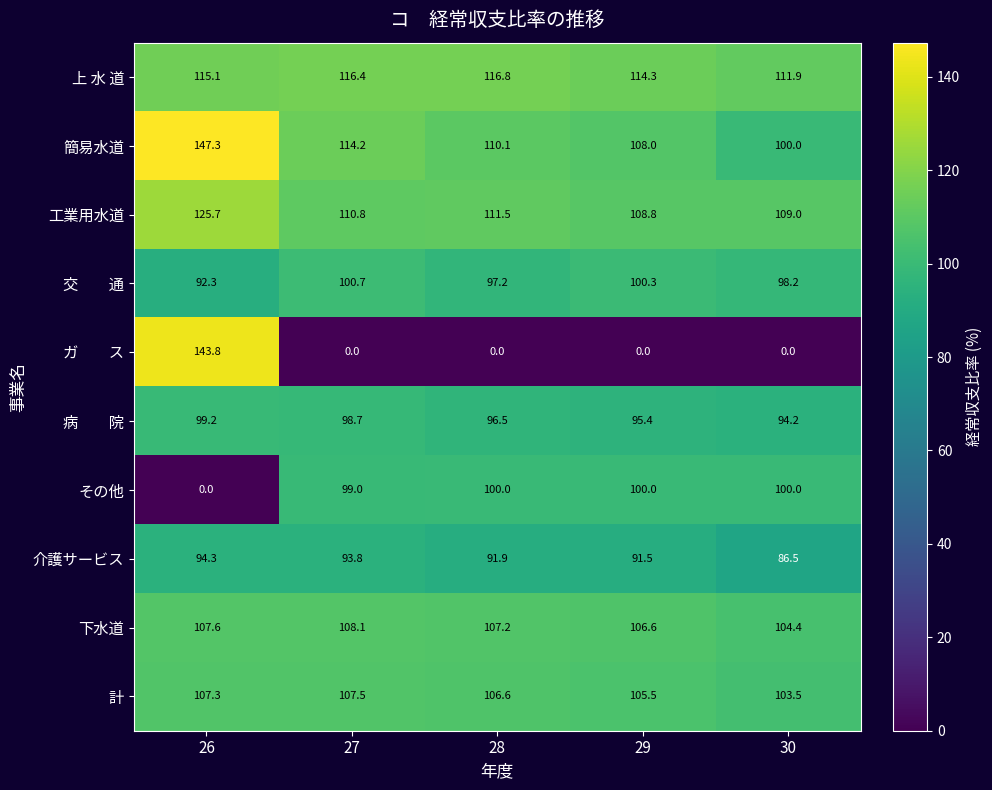

How many series are shown in this chart?

10